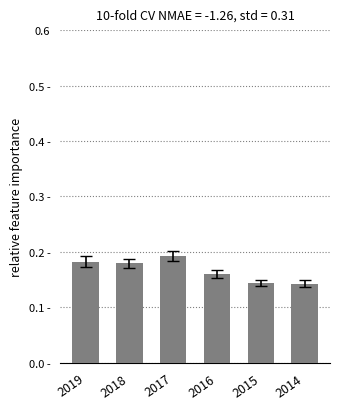

What is the sum of all values?

1.0